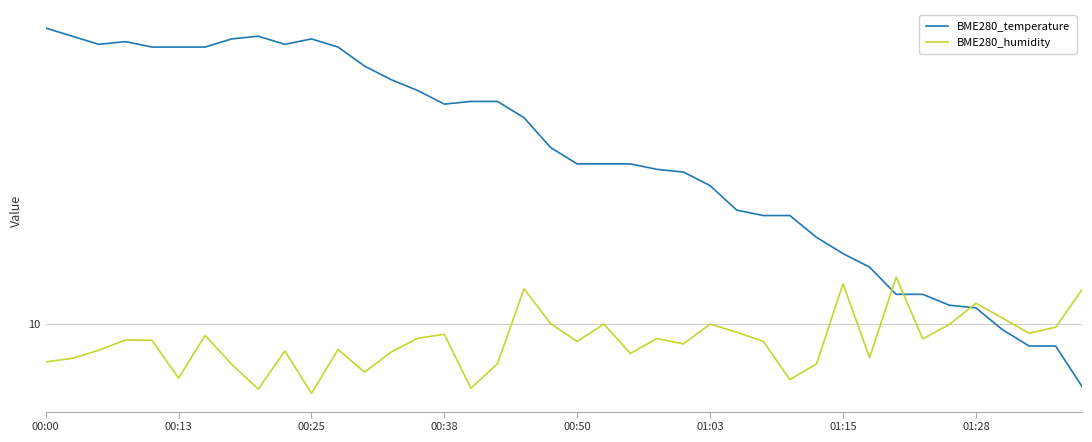

What is the smallest value displayed?

9.7